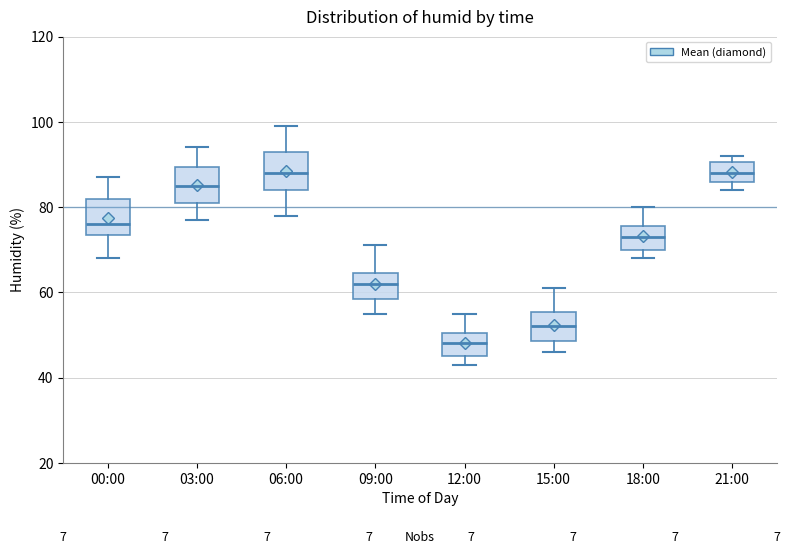

Where is the upper edge of the box for 21:00 on the y-axis? The values are not printed on the chart, so give them approximately, as read against the axis.

90